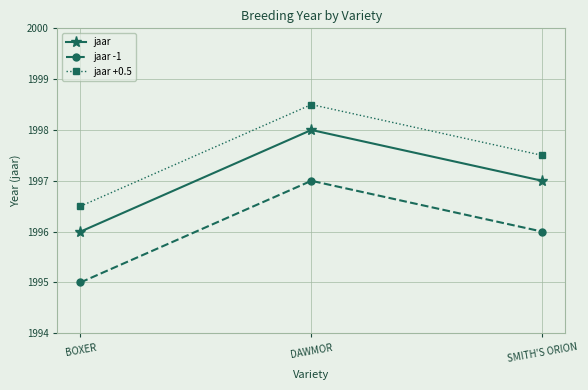

Does the chart display data point markers on the line(s)?

Yes